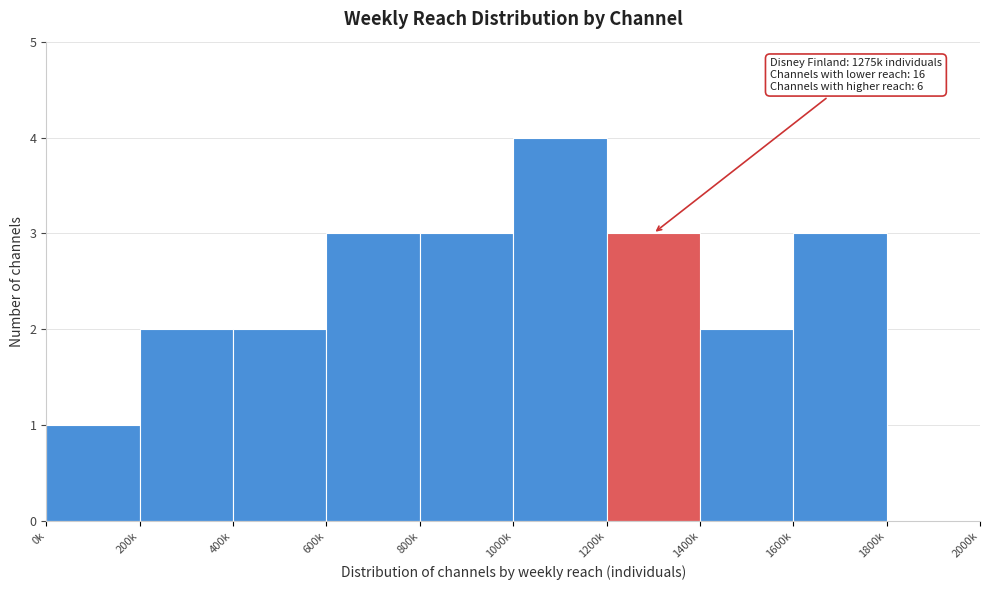

Reading left to right, what are all the values shown in this chart?

0k=1	200k=2	400k=2	600k=3	800k=3	1000k=4	1200k=3	1400k=2	1600k=3	1800k=0